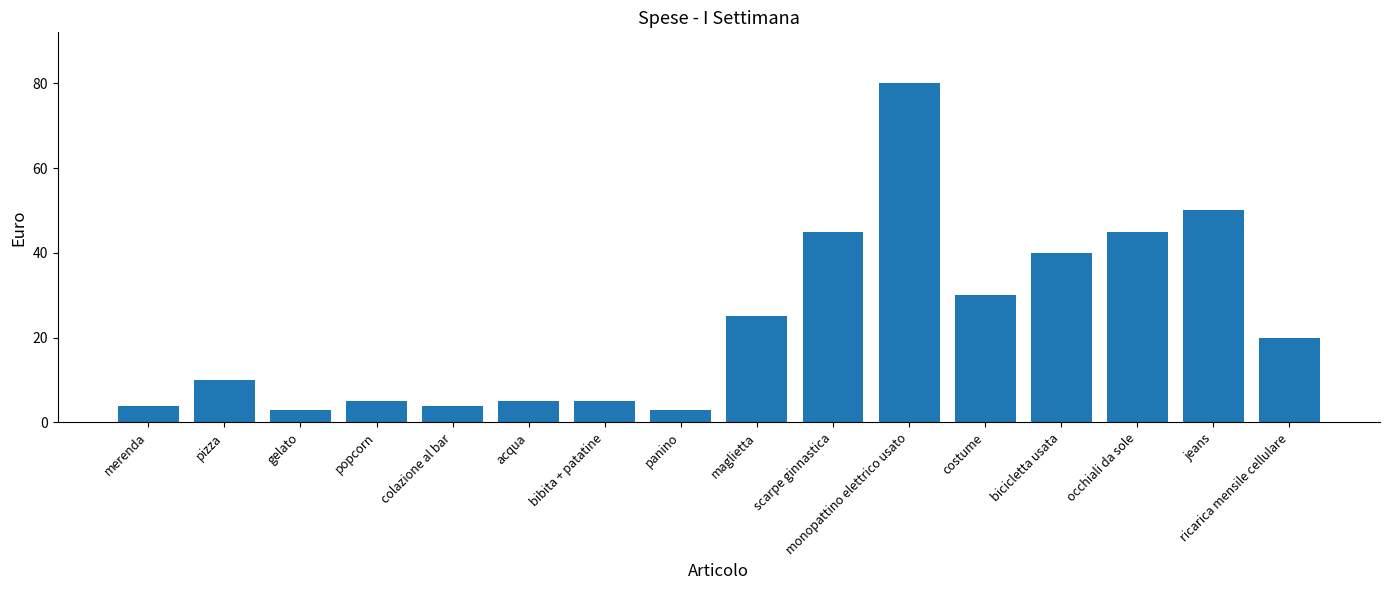

Reading left to right, transcribe all the data shown in this chart.

4	10	3	5	4	5	5	3	25	45	80	30	40	45	50	20